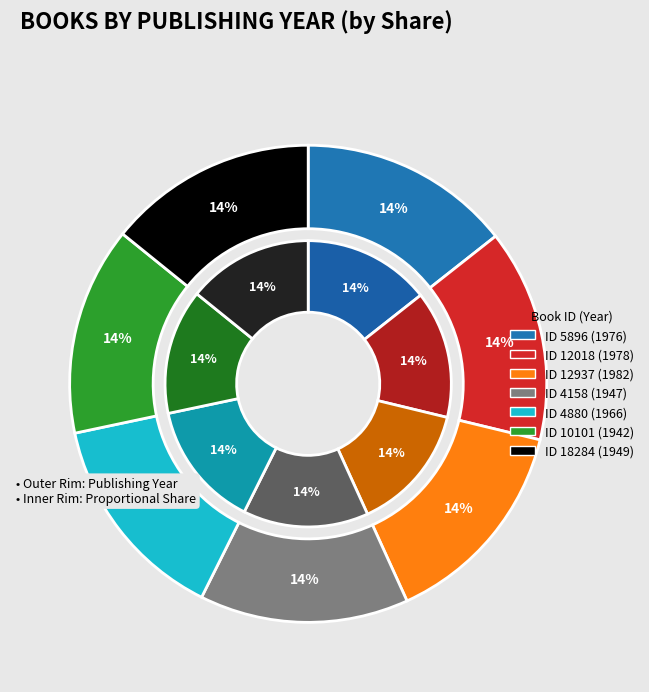

The 12018 slice represents 3% of the pie. True or false?

False